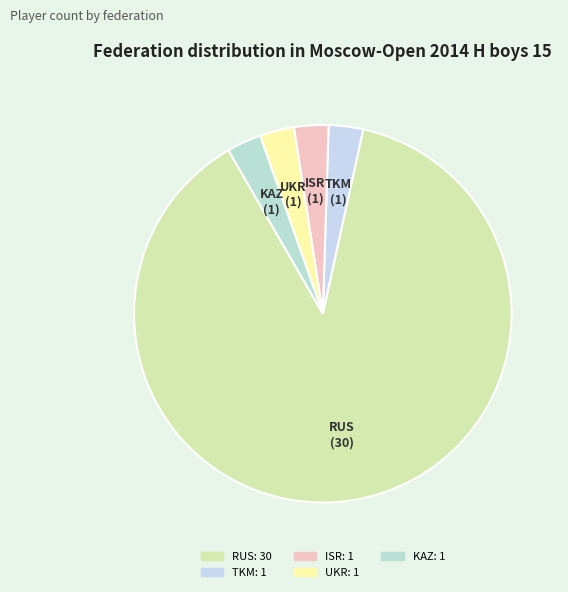

Which slice represents more than half of the pie?

RUS